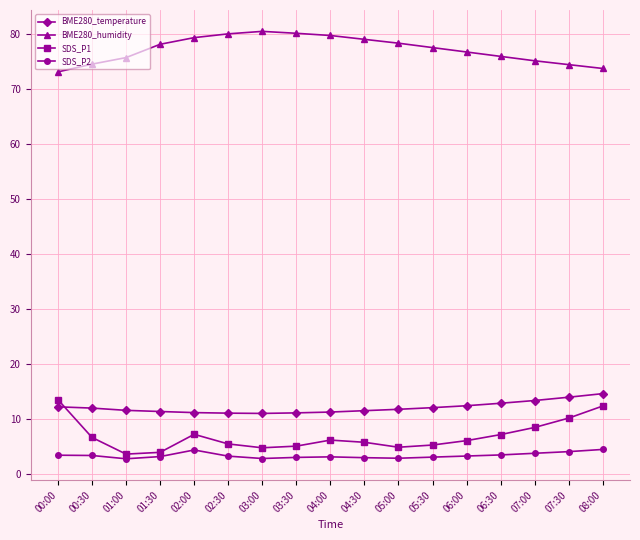

Is it true that SDS_P1 equals 18.0 at 00:00?

False